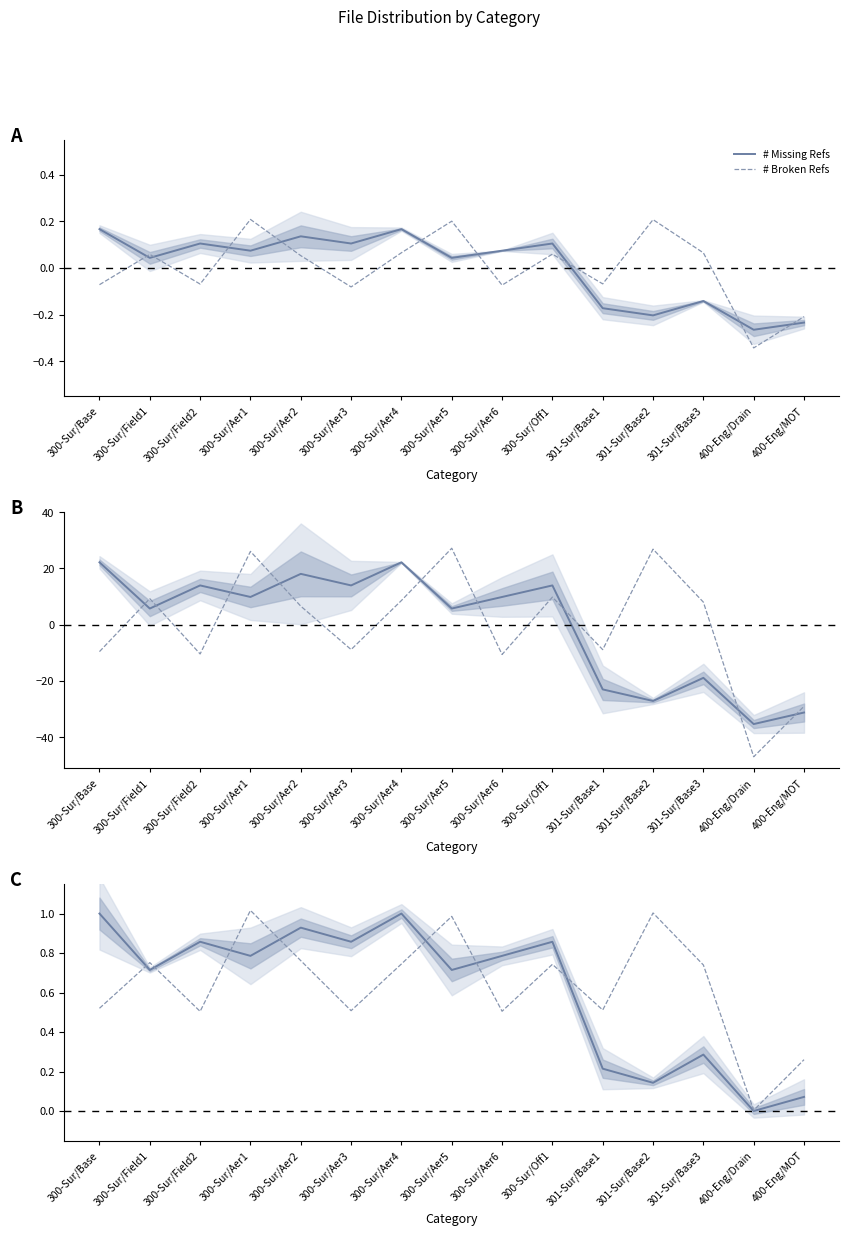

Which series ends up on top after the final intersection of # Broken Refs and # Missing Refs?

# Broken Refs